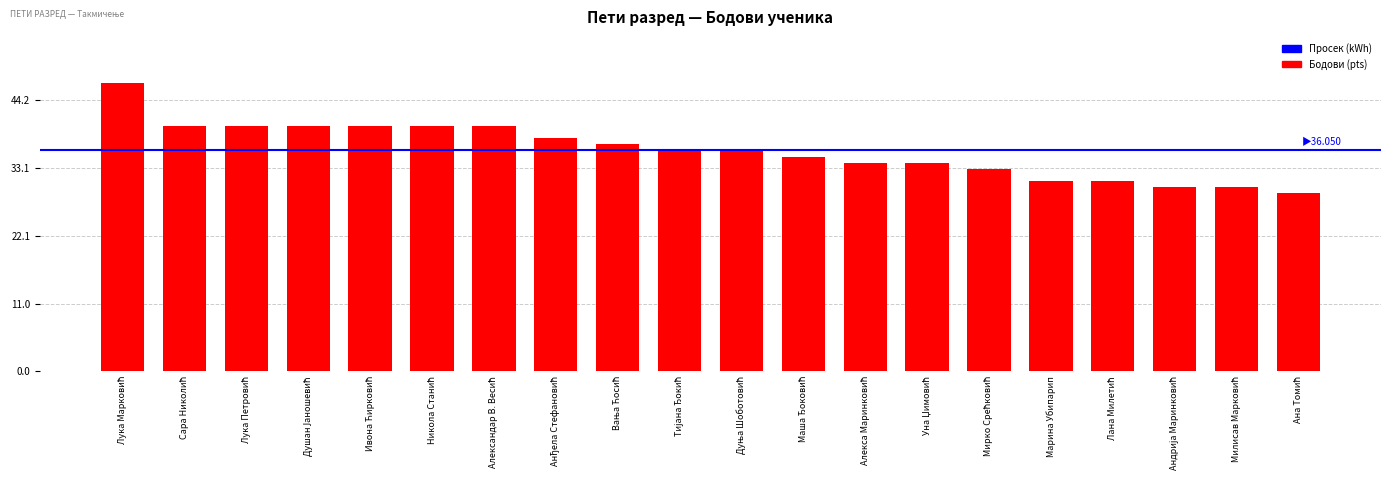

What is the smallest value displayed?

29